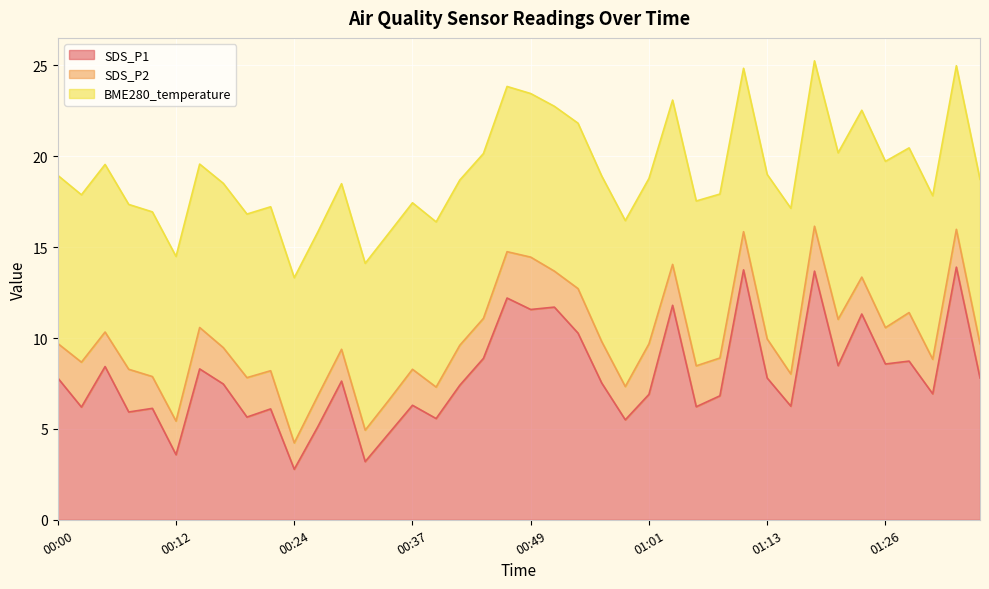

Reading right to left, what are all the values shown in this chart?

SDS_P1: 7.8	13.9	6.9	8.7	8.6	11.3	8.5	13.7	6.2	7.8	13.8	6.8	6.2	11.8	6.9	5.5	7.5	10.3	11.7	11.6	12.2	8.9	7.4	5.6	6.3	4.8	3.2	7.6	5.1	2.8	6.1	5.7	7.5	8.3	3.6	6.1	5.9	8.4	6.2	7.8
SDS_P2: 1.9	2.1	1.9	2.7	2.0	2.0	2.5	2.5	1.8	2.1	2.1	2.1	2.2	2.2	2.8	1.8	2.3	2.5	2.0	2.9	2.5	2.2	2.2	1.7	2.0	1.8	1.7	1.8	1.7	1.4	2.1	2.2	2.0	2.3	1.9	1.8	2.4	1.9	2.5	1.9
BME280_temperature: 9.1	9.0	9.0	9.1	9.2	9.2	9.2	9.1	9.1	9.1	9.0	9.0	9.1	9.0	9.1	9.1	9.1	9.1	9.1	9.0	9.1	9.1	9.1	9.1	9.2	9.2	9.2	9.1	9.0	9.1	9.0	9.0	9.0	9.0	9.1	9.1	9.1	9.2	9.2	9.2